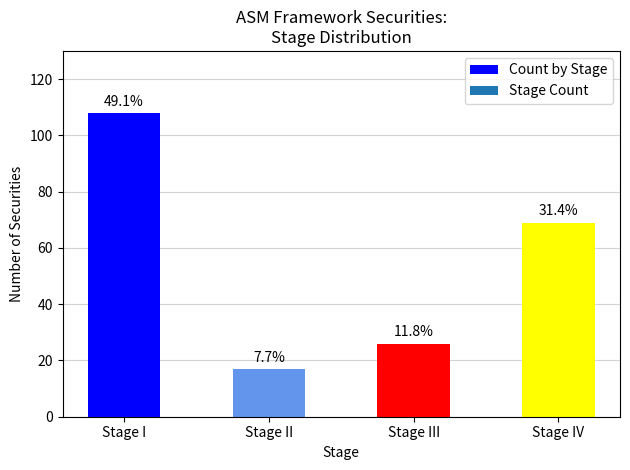

What is the label of the 1st bar from the left?

Stage I